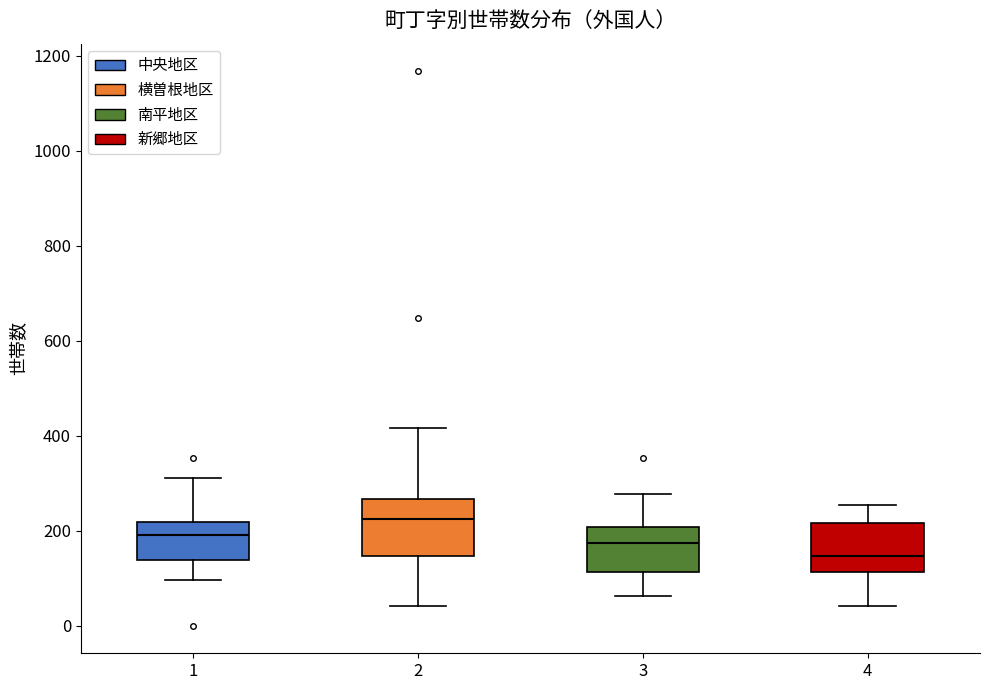

Which box's median line is the highest?

2